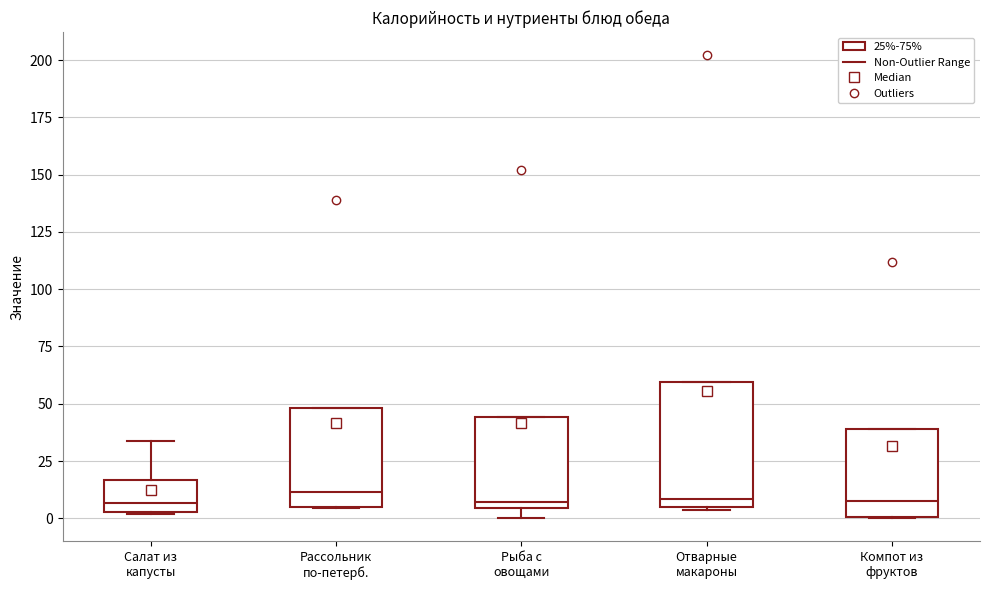

Comparing the boxes themselves (not the whiskers), which one is the tallest?

Отварные макароны